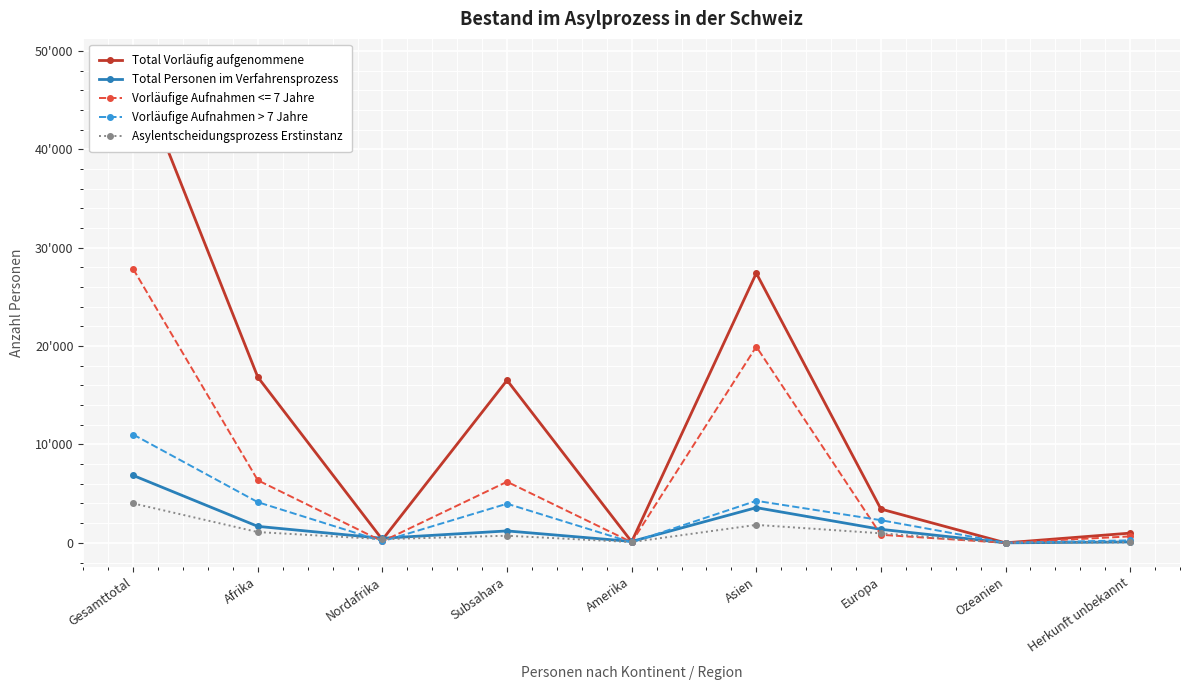

The Vorläufige Aufnahmen > 7 Jahre series shows 6022 at Asien. True or false?

False